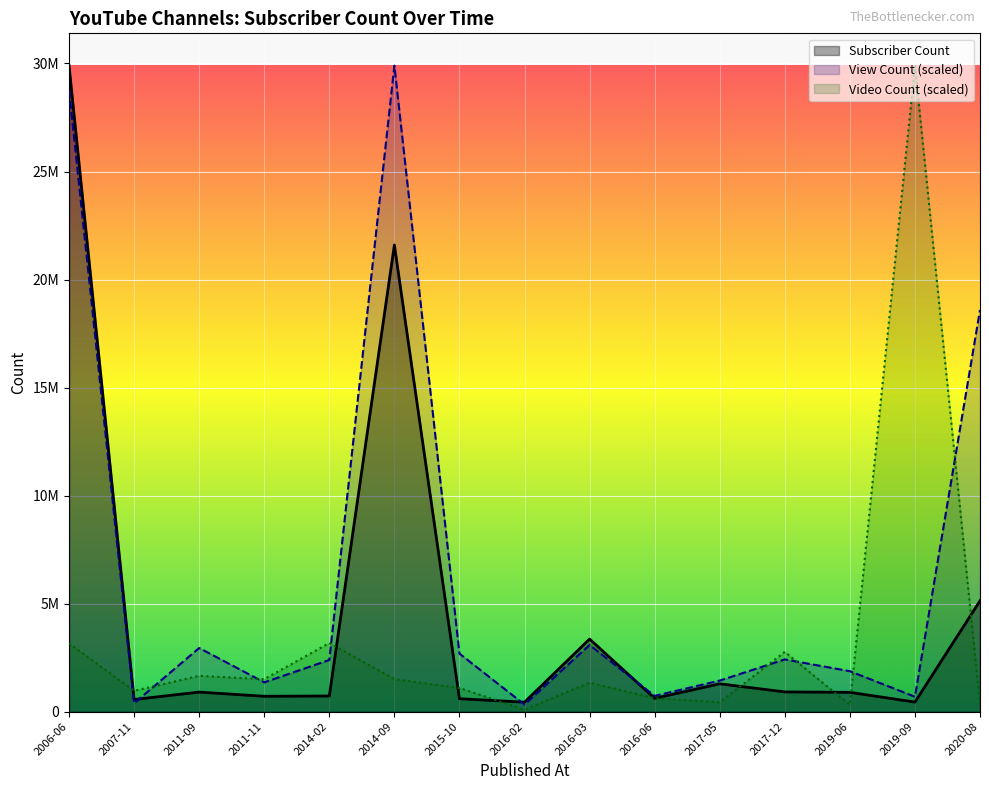

What is the label of the 8th point from the right?

2016-02